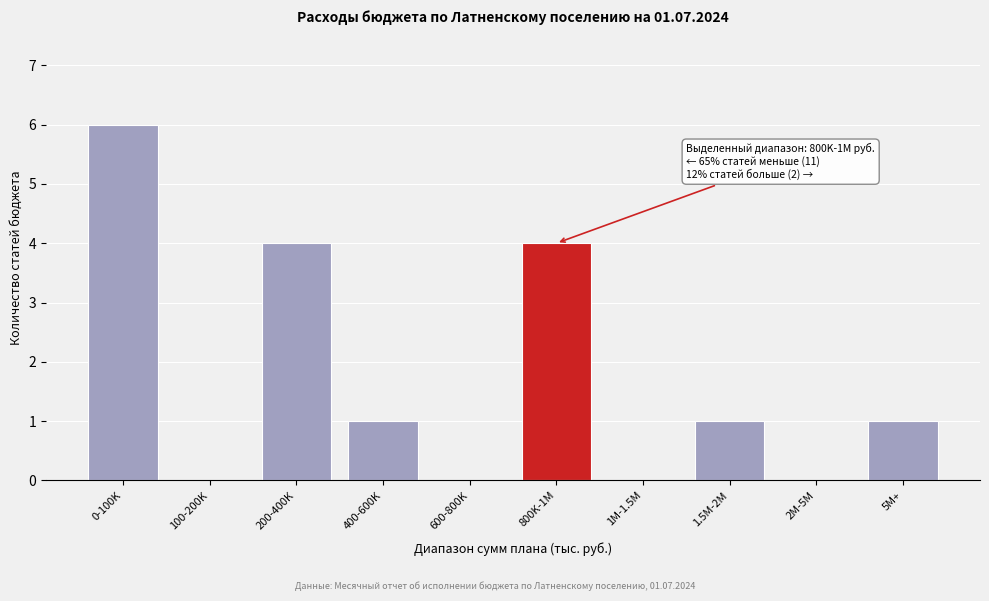

Reading left to right, what are all the values shown in this chart?

0-100K=6	100-200K=0	200-400K=4	400-600K=1	600-800K=0	800K-1M=4	1M-1.5M=0	1.5M-2M=1	2M-5M=0	5M+=1